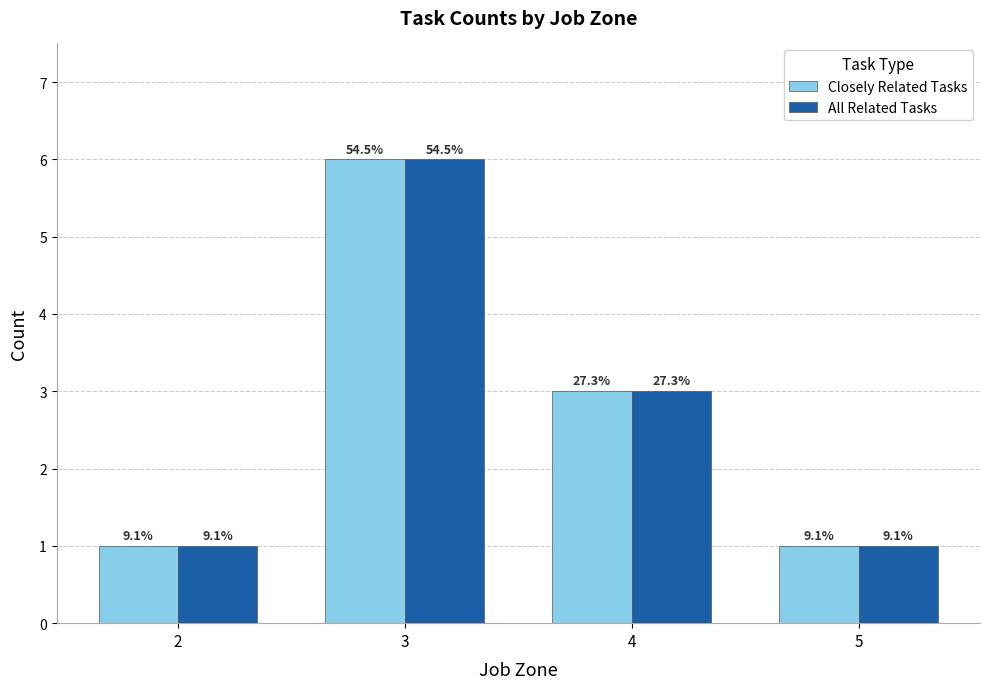

Count the All Related Tasks values in the range 1 to 6.

4